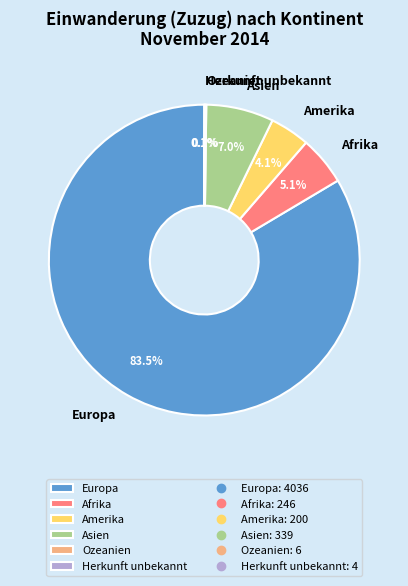

What percentage is the Asien slice, to the nearest percent?

7%